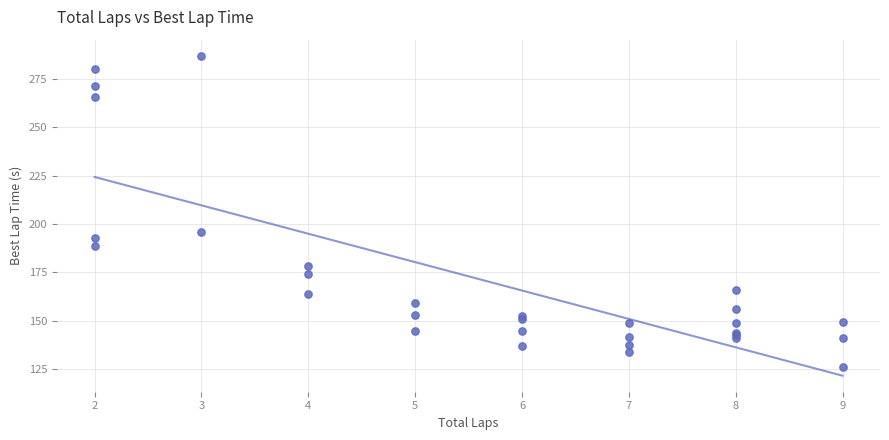

What Y value in the scatter plot is closest to 206?

195.9